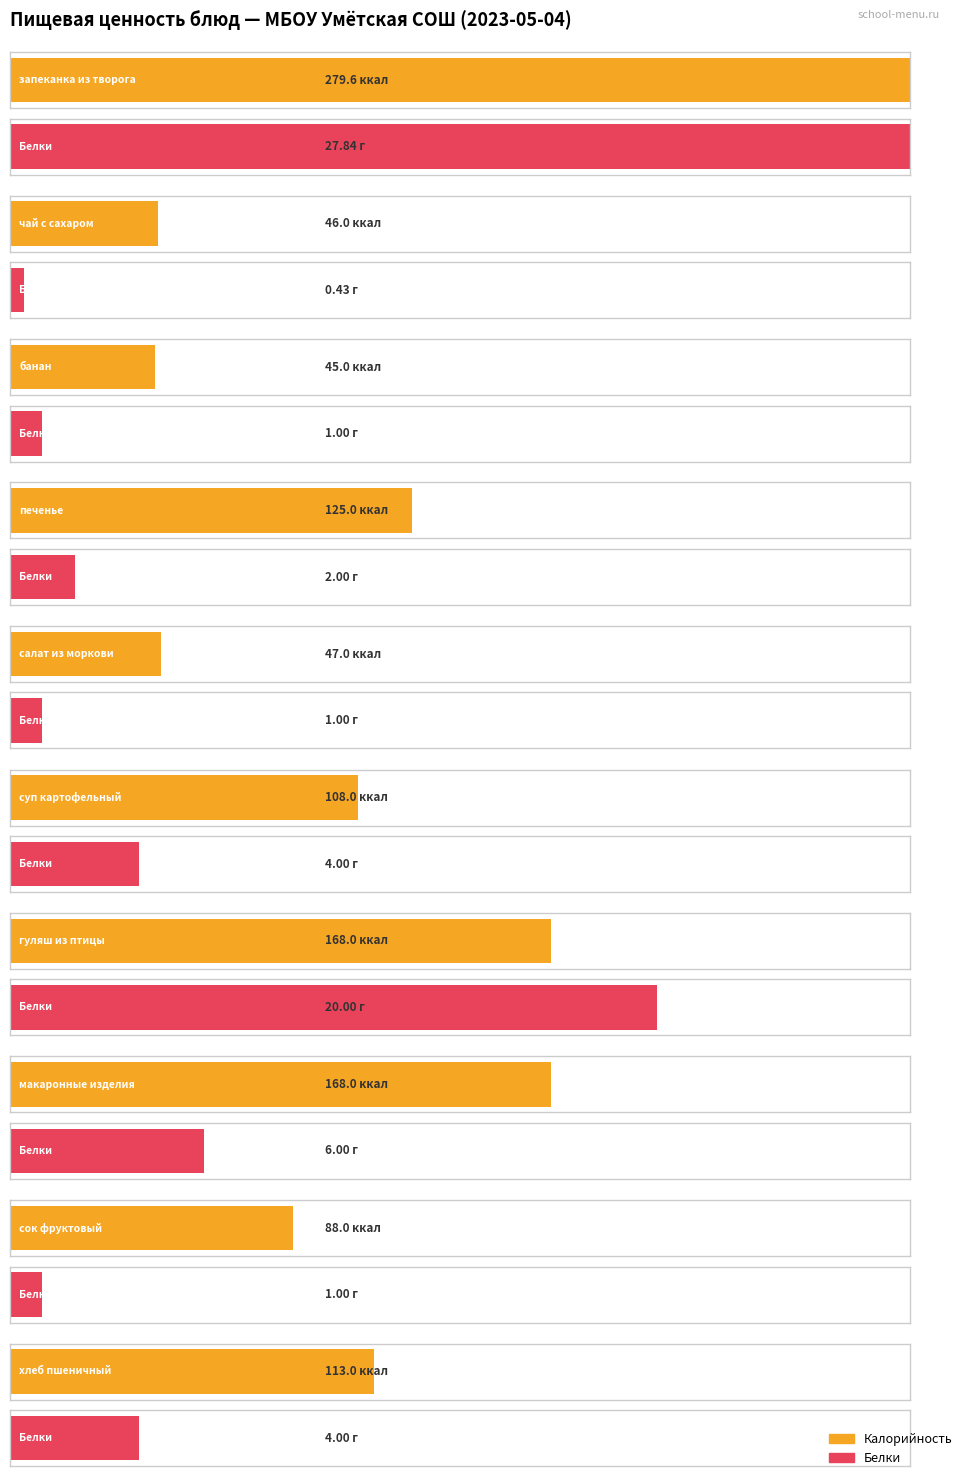

What is the label of the 3rd bar from the left?

банан